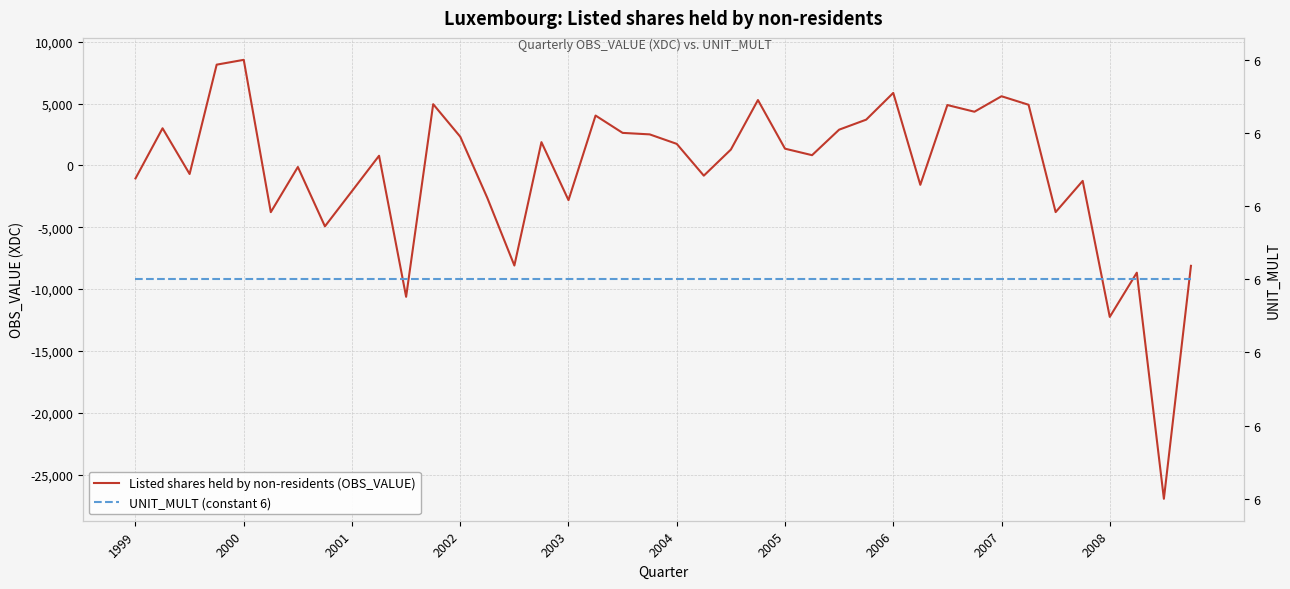

How many lines are shown in the chart?

2